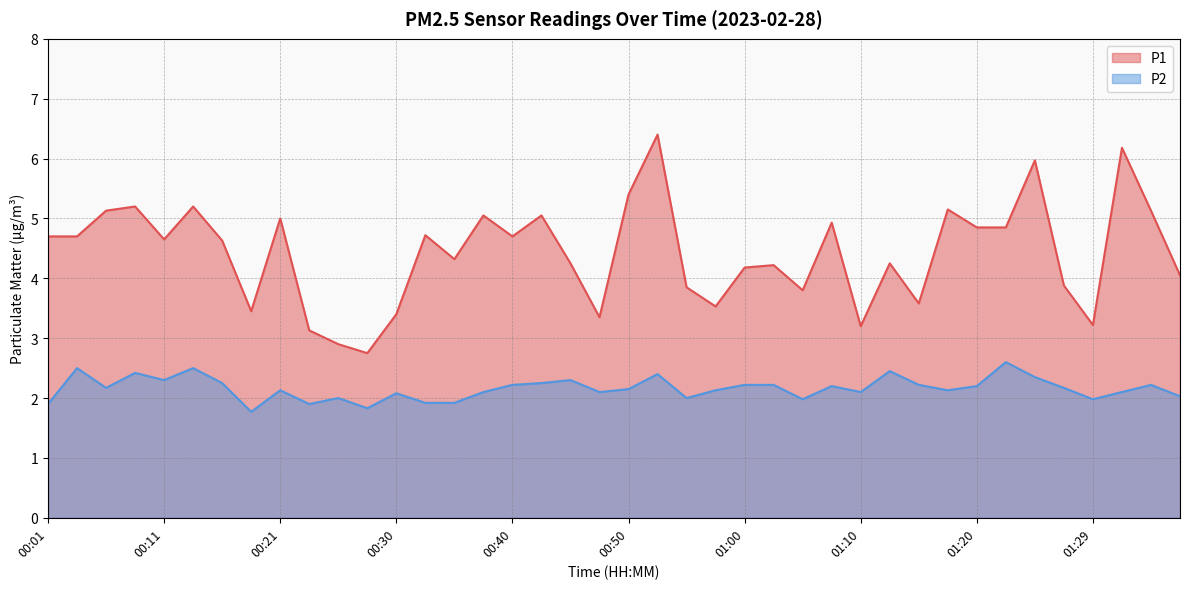

Count the number of data series in this chart.

2